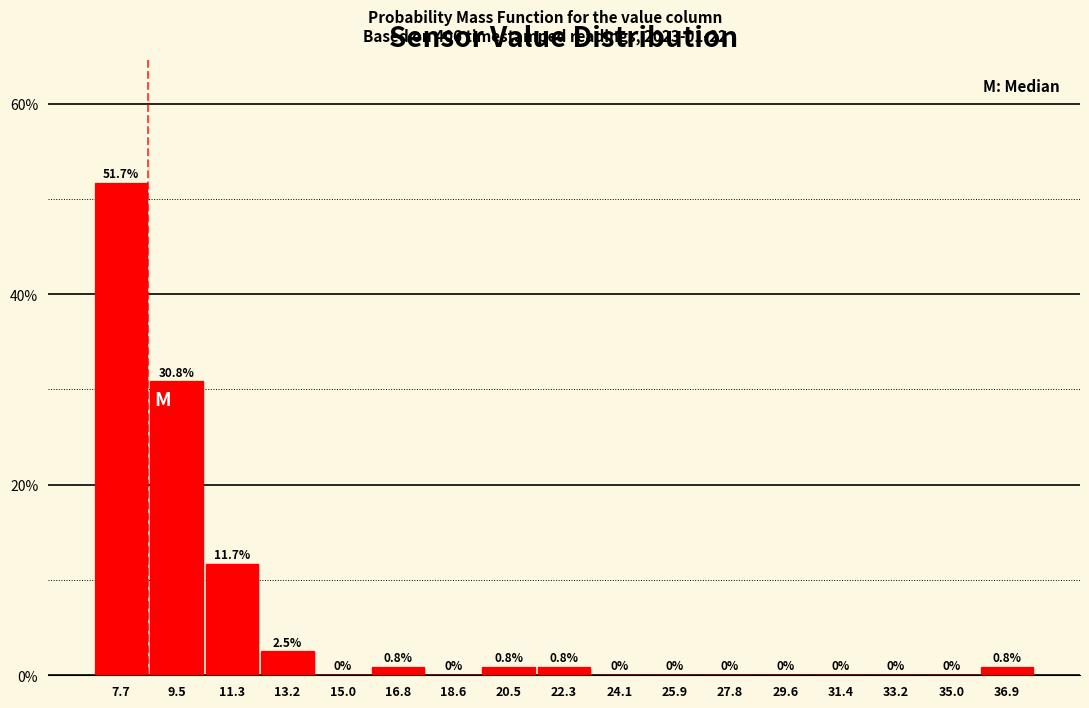

Reading left to right, list every bar in this chart as the range it spans on the x-axis followed by its height. The bar edges are not printed on the chart, so give them approximately, as read against the axis.

6.8 to 8.6: 51.7
8.6 to 10.4: 30.8
10.4 to 12.2: 11.7
12.2 to 14.0: 2.5
14.0 to 15.8: 0.0
15.8 to 17.8: 0.8
17.8 to 19.6: 0.0
19.6 to 21.4: 0.8
21.4 to 23.2: 0.8
23.2 to 25.0: 0.0
25.0 to 26.8: 0.0
26.8 to 28.6: 0.0
28.6 to 30.4: 0.0
30.4 to 32.4: 0.0
32.4 to 34.2: 0.0
34.2 to 36.0: 0.0
36.0 to 37.8: 0.8